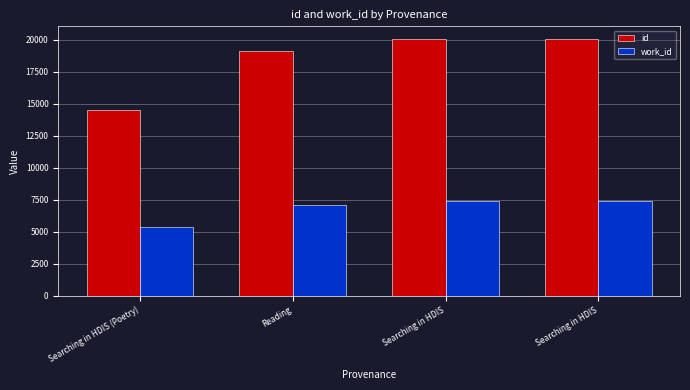

What are all the series names shown in the legend?

id, work_id